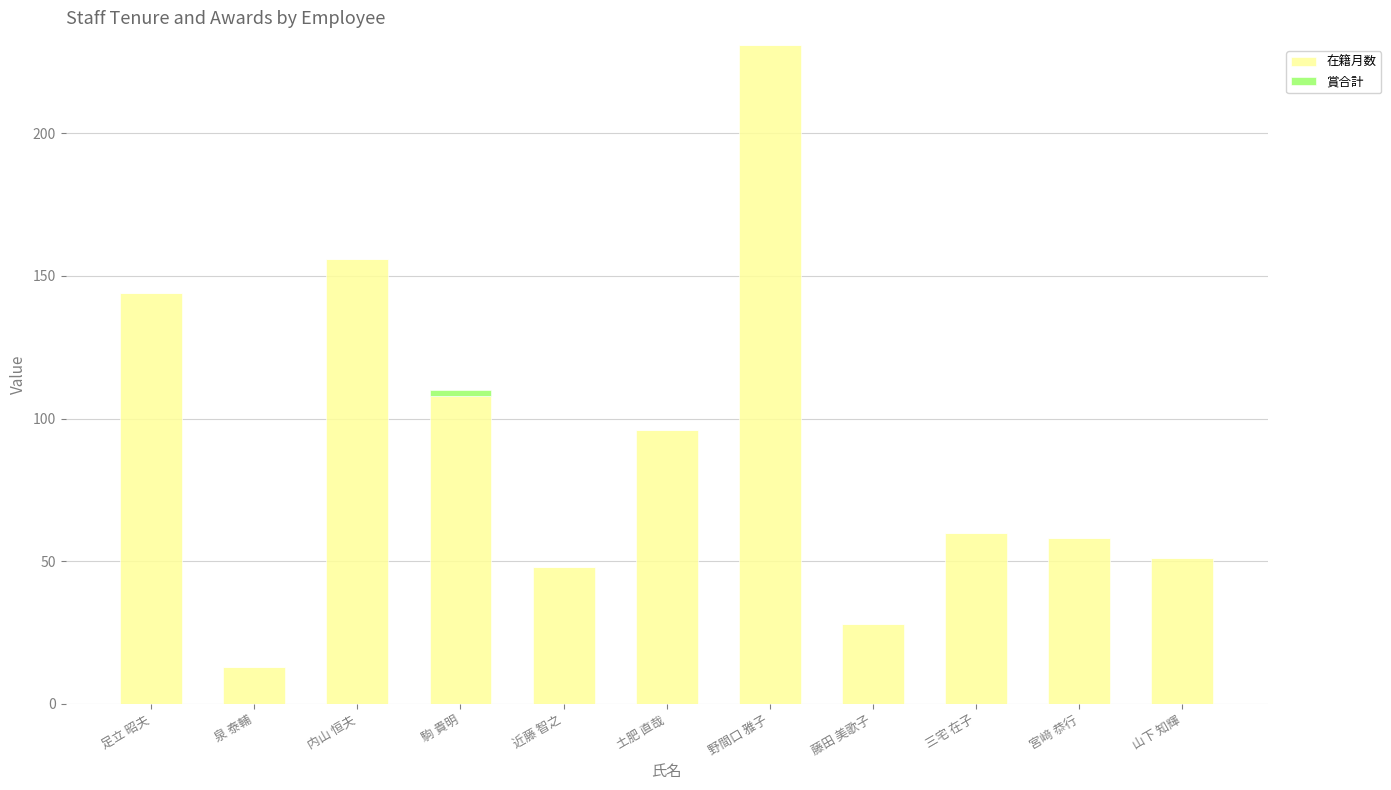

The 在籍月数 series shows 28 at 藤田 美歌子. True or false?

True